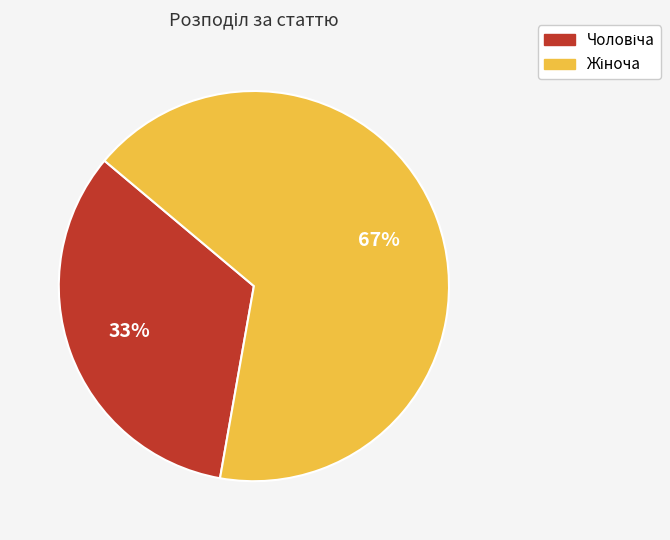

Does any single category account for the majority?

Yes